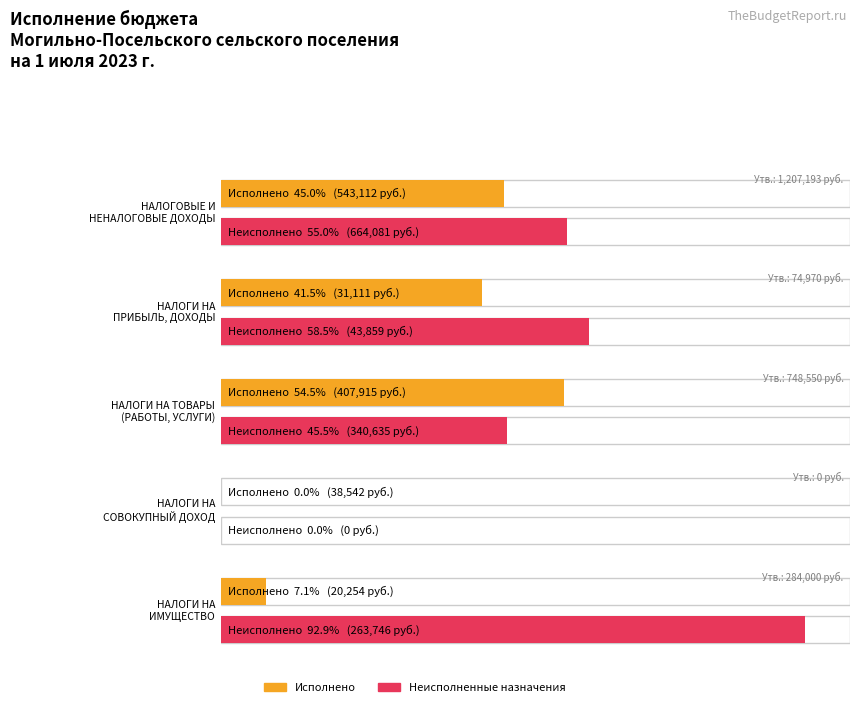

What is the label of the 4th bar from the left?

НАЛОГИ НА
СОВОКУПНЫЙ ДОХОД